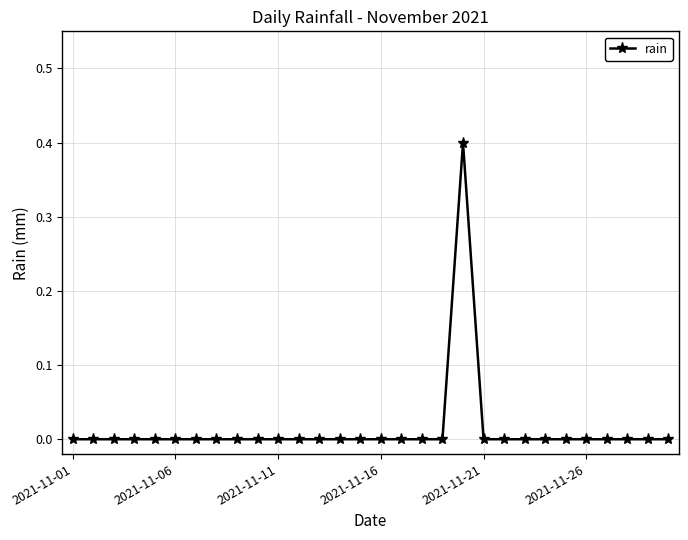

True or false: the data has more than 0 interior local peaks.

True